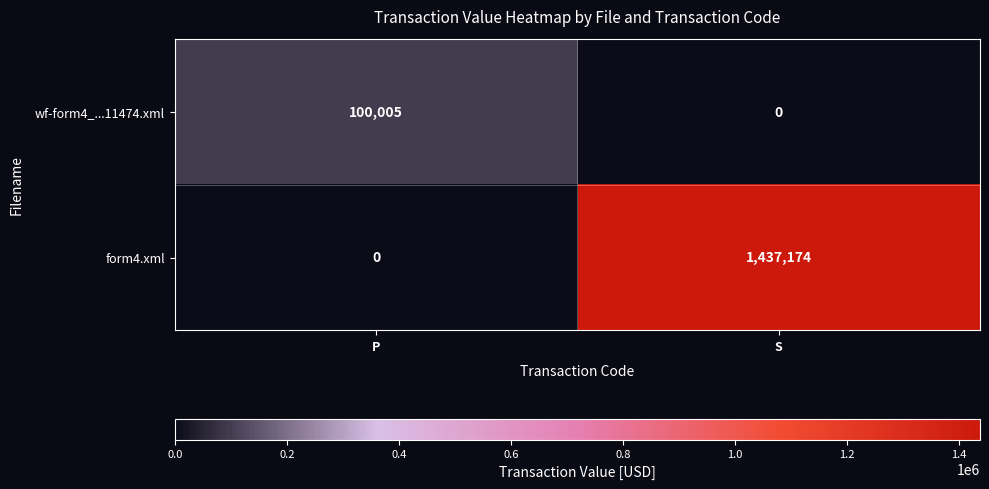

Where is form4.xml nearest to the value 718587?

P